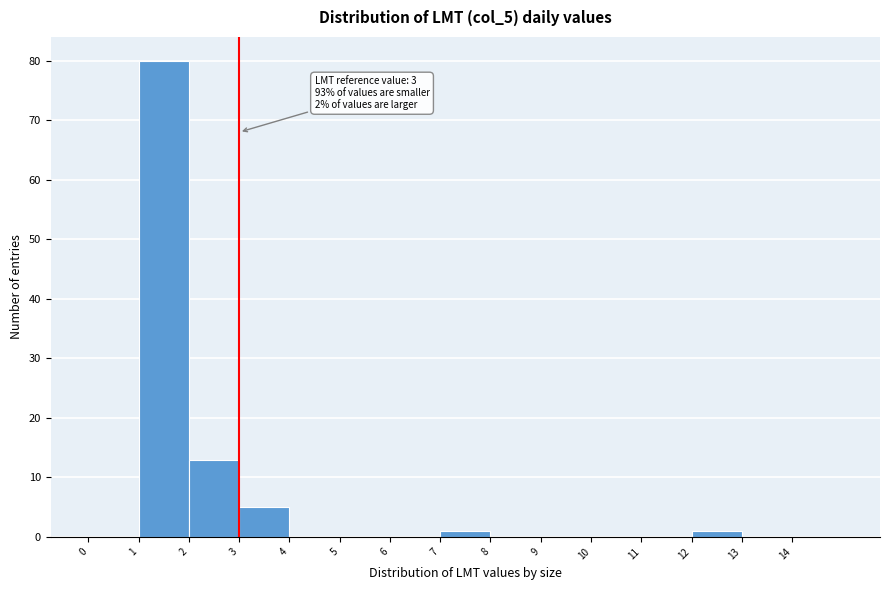

Over which range of the x-axis is the bar tallest?

1 to 2